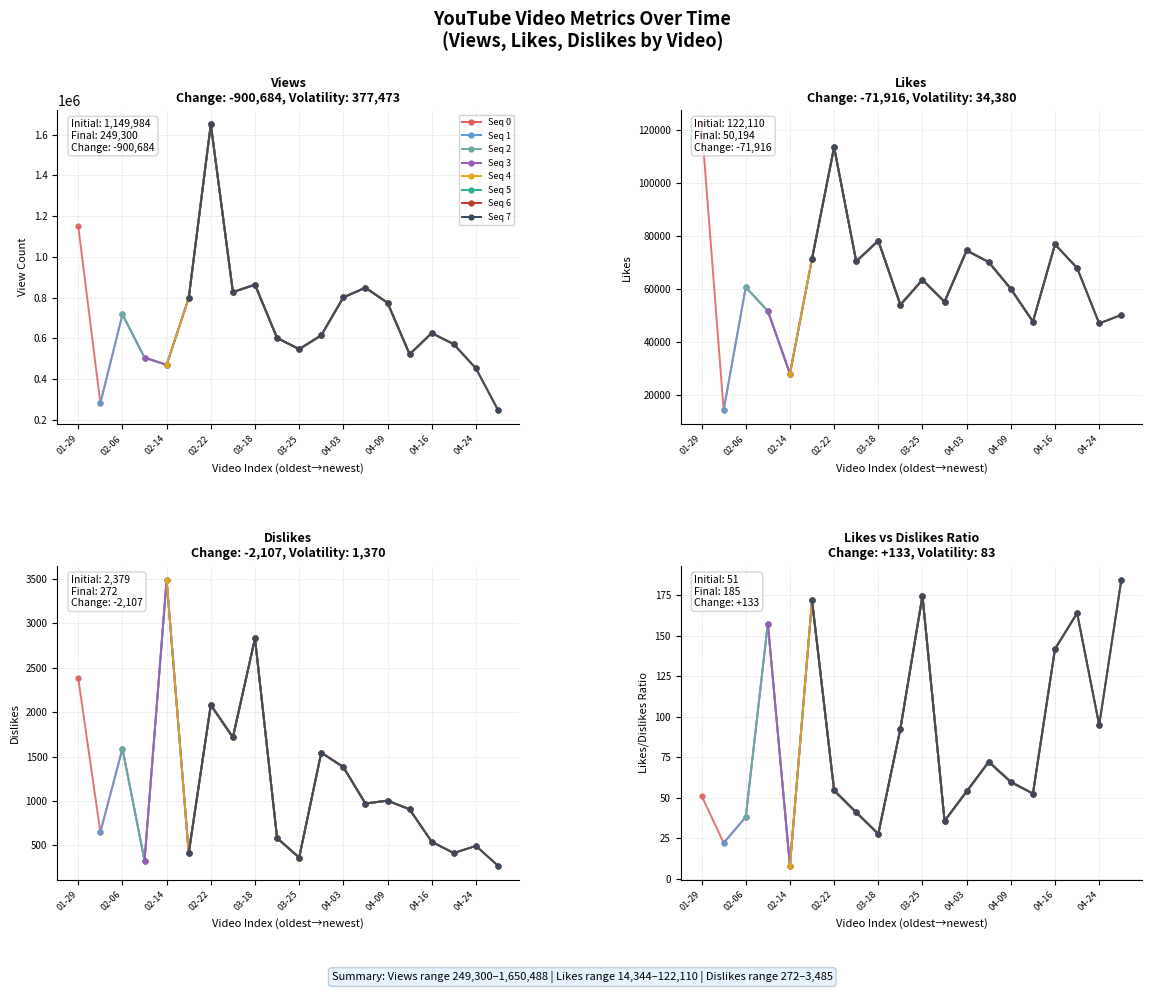

True or false: dislikes and viewcount intersect in this chart.

False